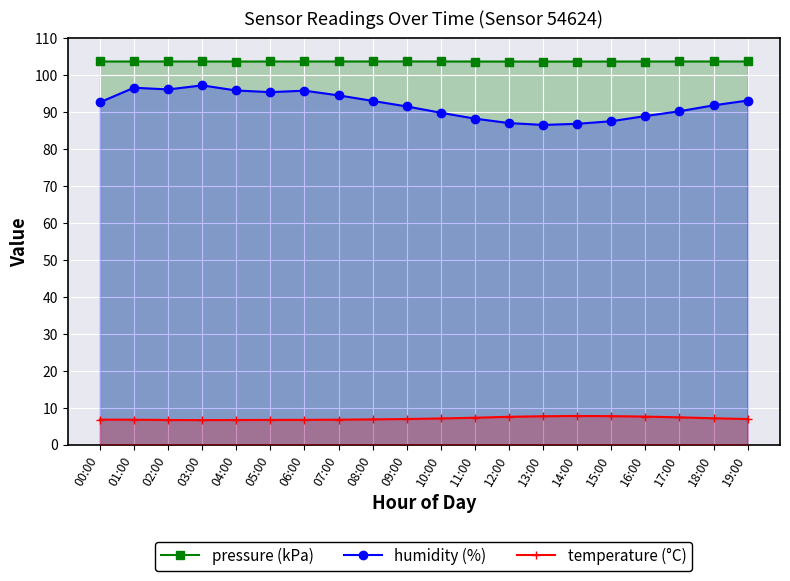

In humidity (%), how many points are lower than both neighbors (excluding endpoints)?

3